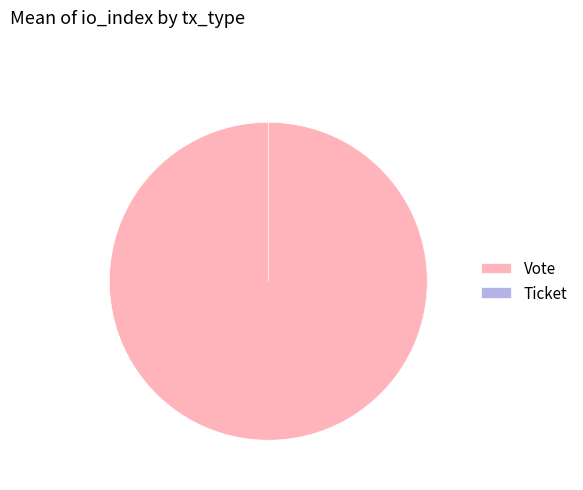

What is the change in value from Vote to Ticket?

-1